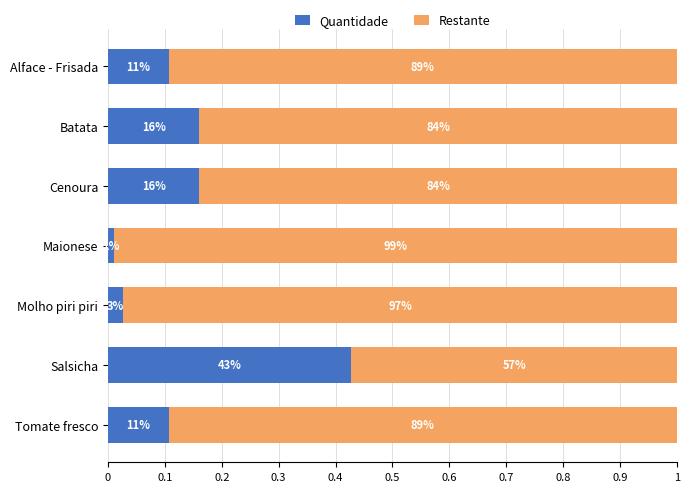

What are all the series names shown in the legend?

Quantidade, Restante